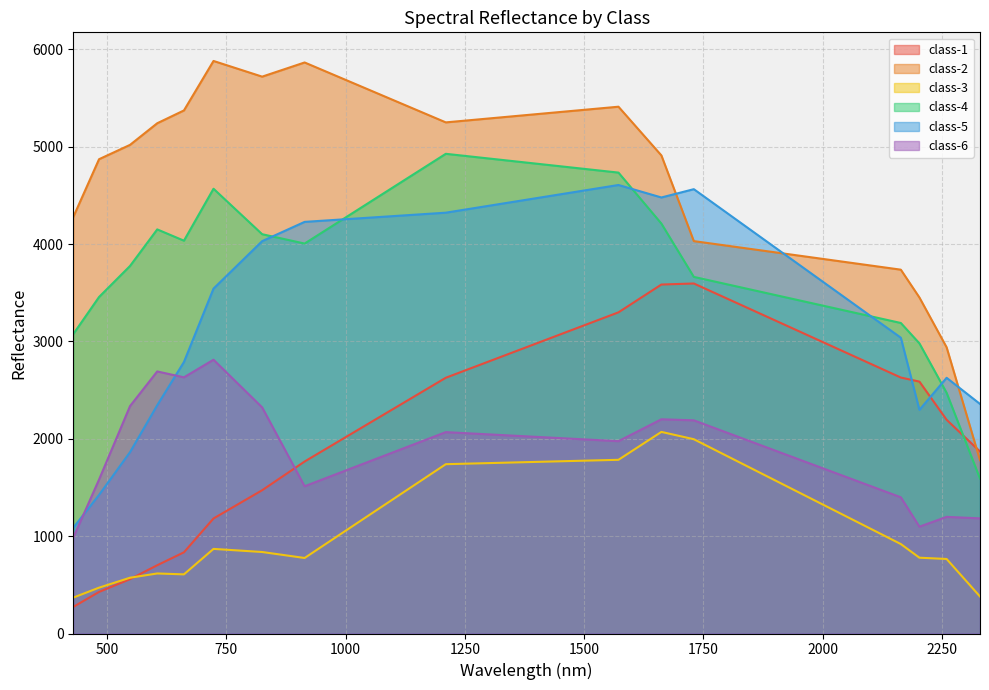

Is it true that class-2 equals 3451.6 at 2203?

True